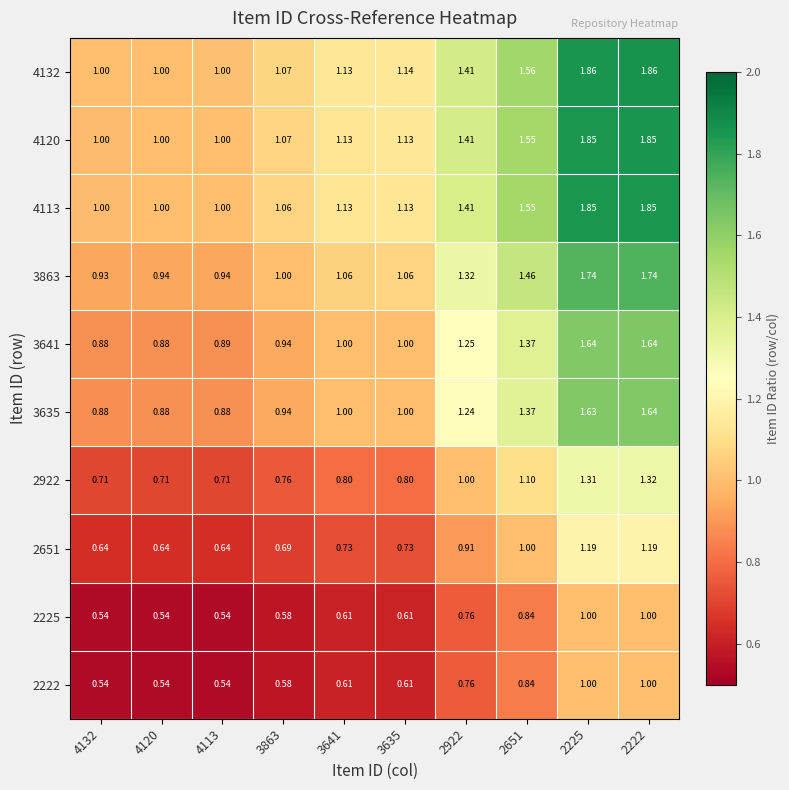

Is the value of 4120 at 3641 greater than the value of 2651 at 3863?

Yes